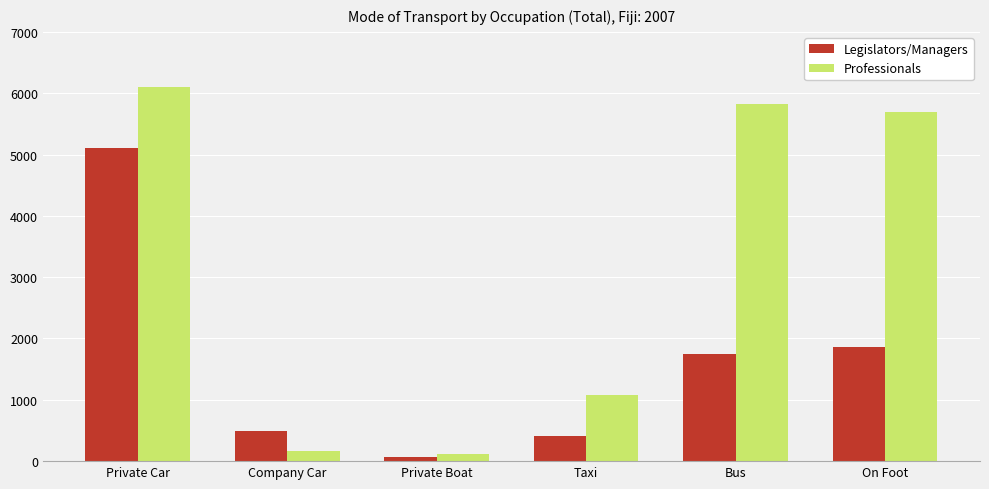

How many bars are there in each group?

2